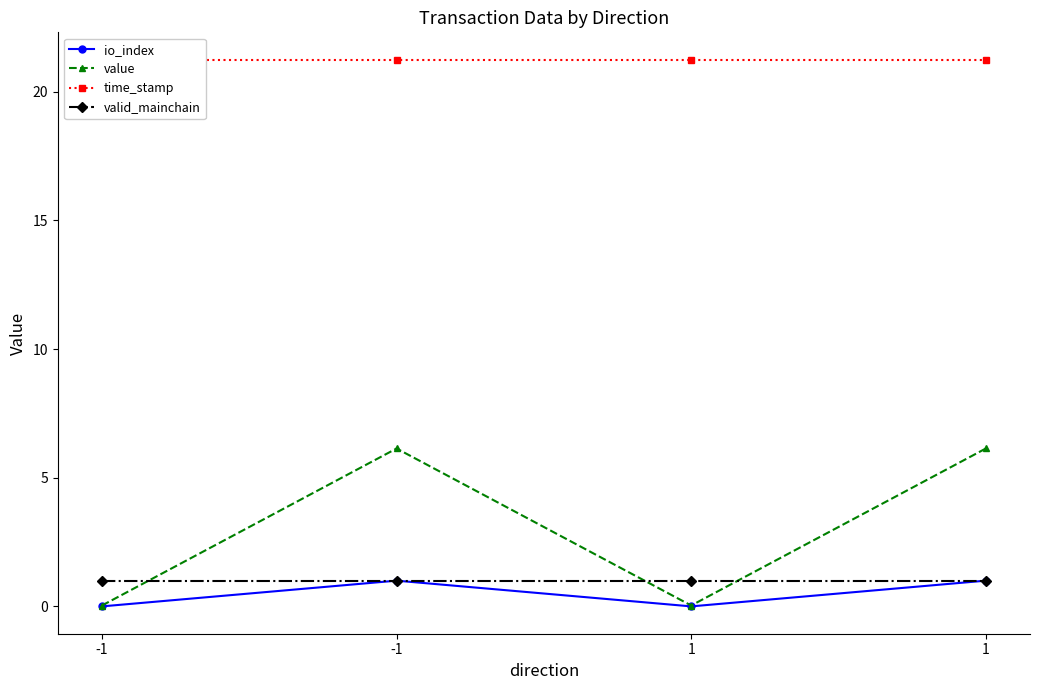

True or false: valid_mainchain and time_stamp intersect in this chart.

False